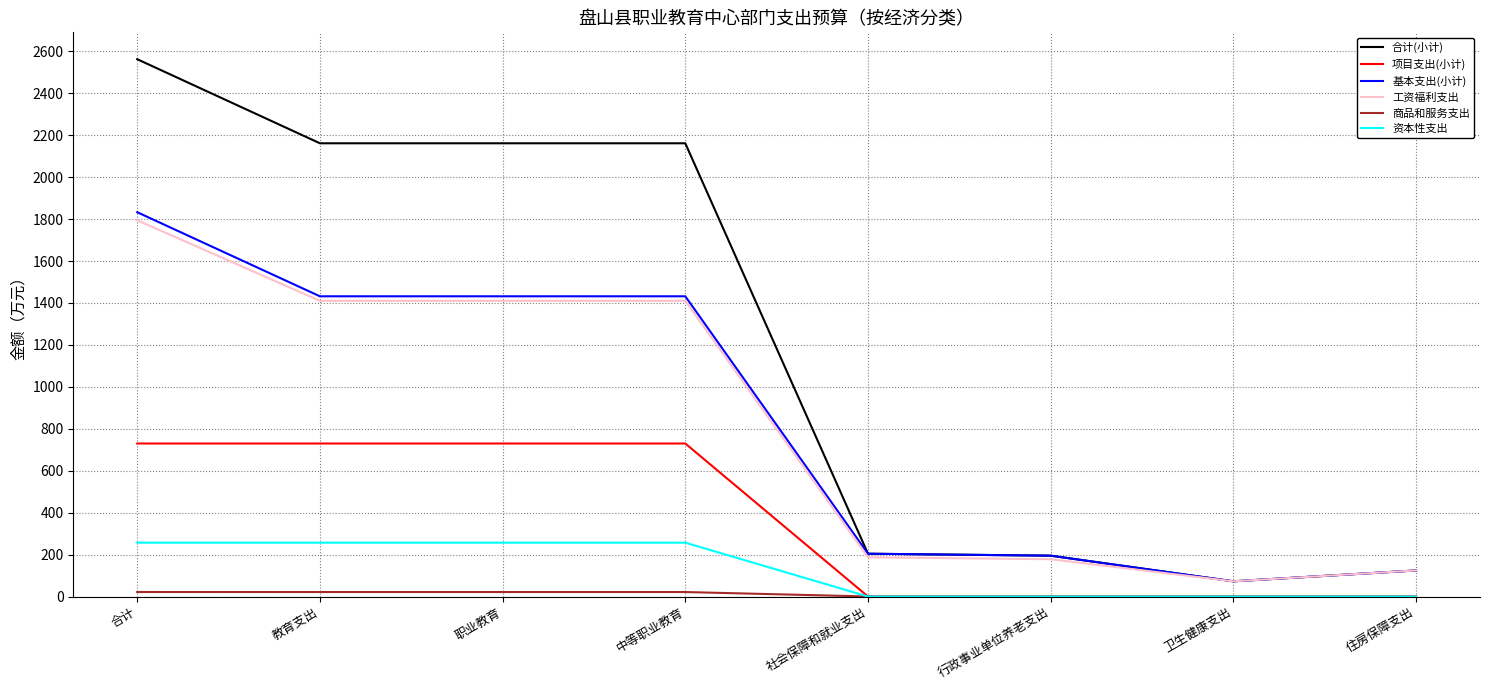

At which category is the sum across all series the highest?

合计